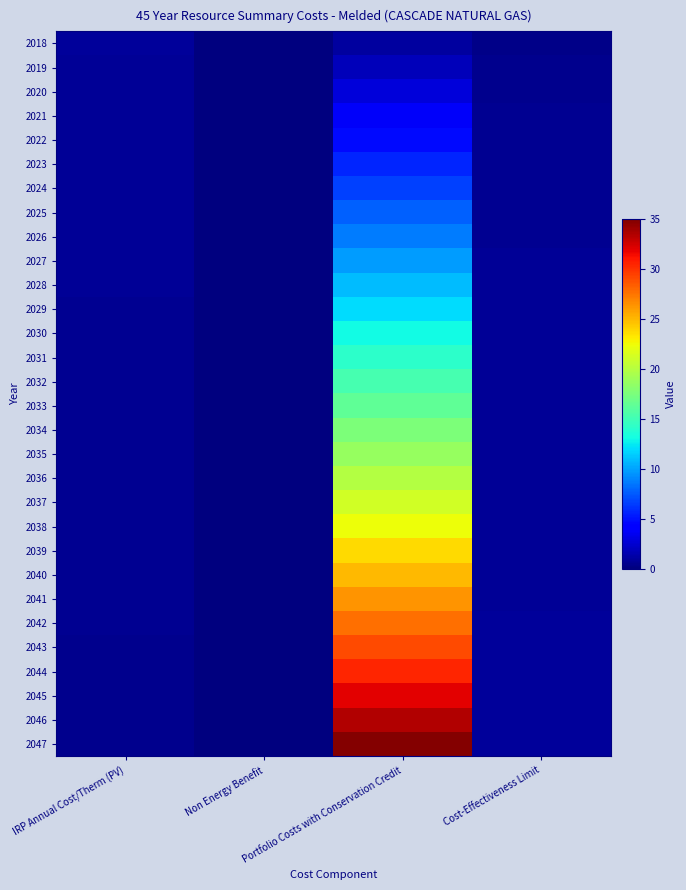

Which series has the largest total across all categories?

2047